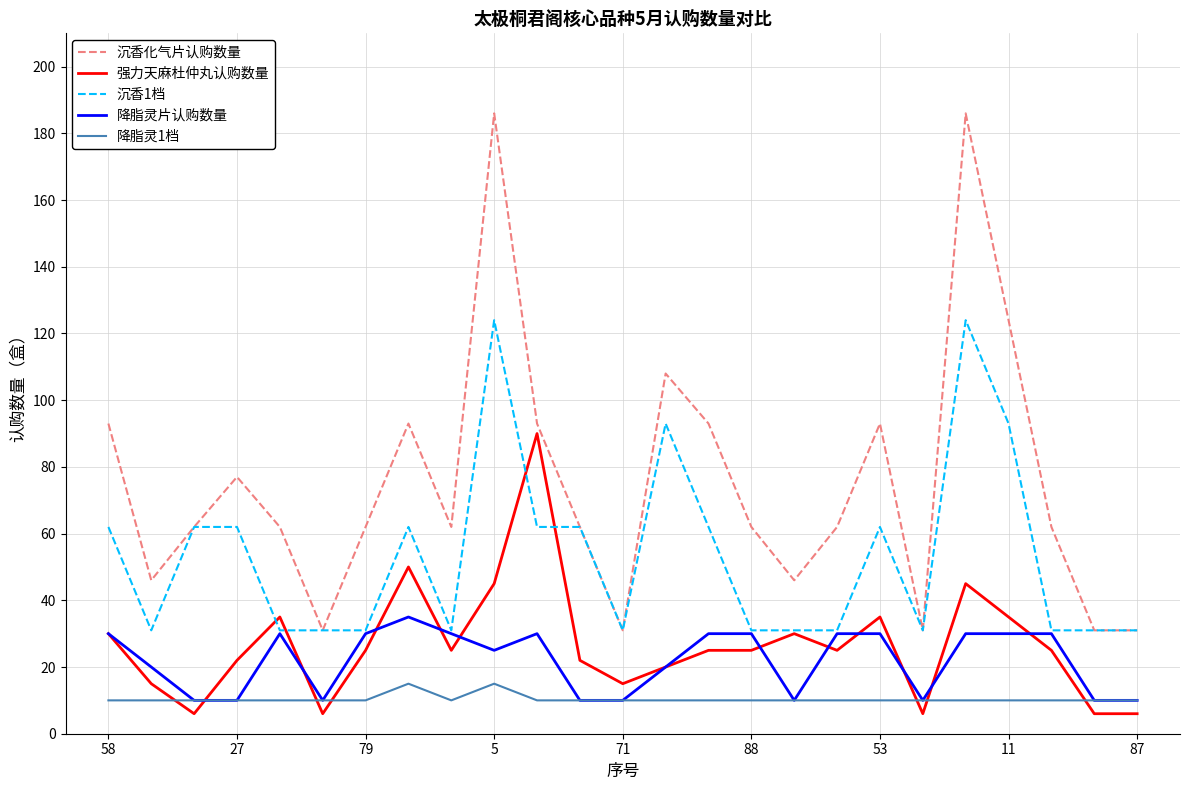

What is the maximum value for 降脂灵片认购数量?

35